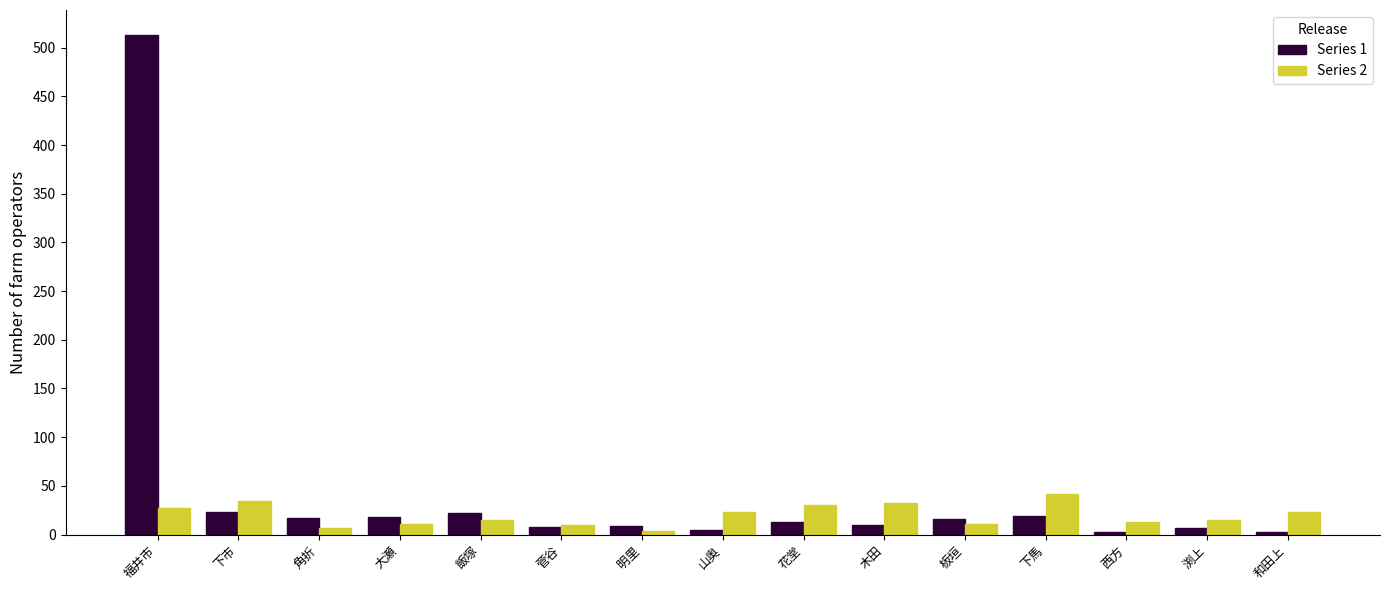

The Series 2 series shows 23 at 和田上. True or false?

True